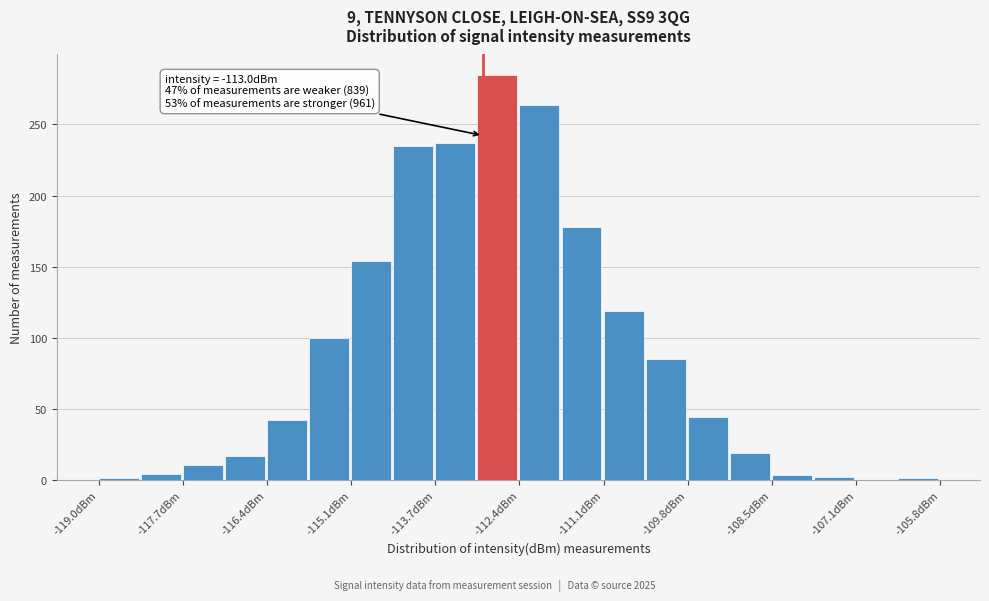

Around what value on the x-axis is the tallest bar? Give the approximate position of its centre, as read against the axis.

-112.8